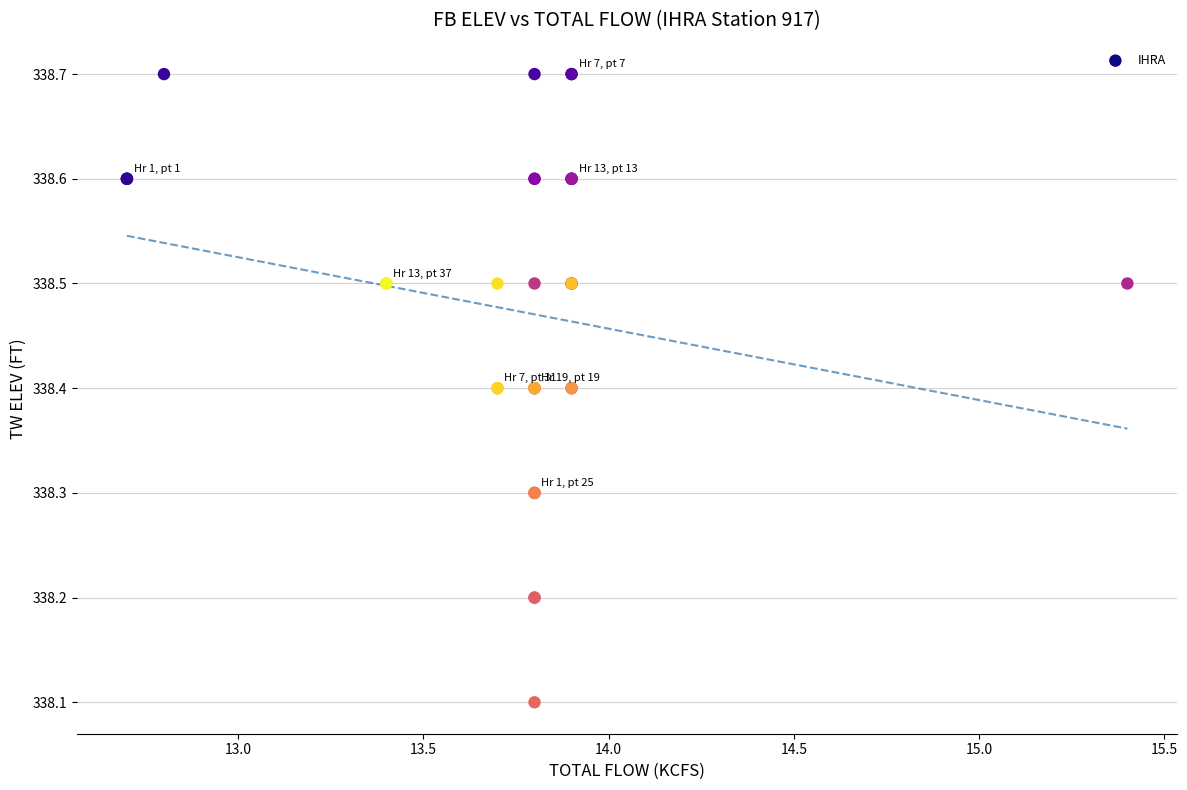

What Y value in the scatter plot is closest to 338?

338.1